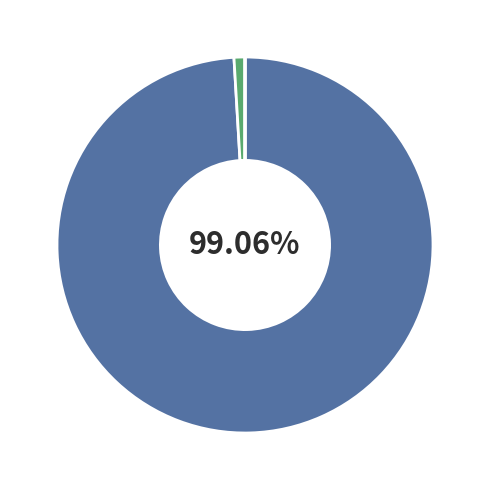

To the nearest percent, what is the average slice percentage?

33%